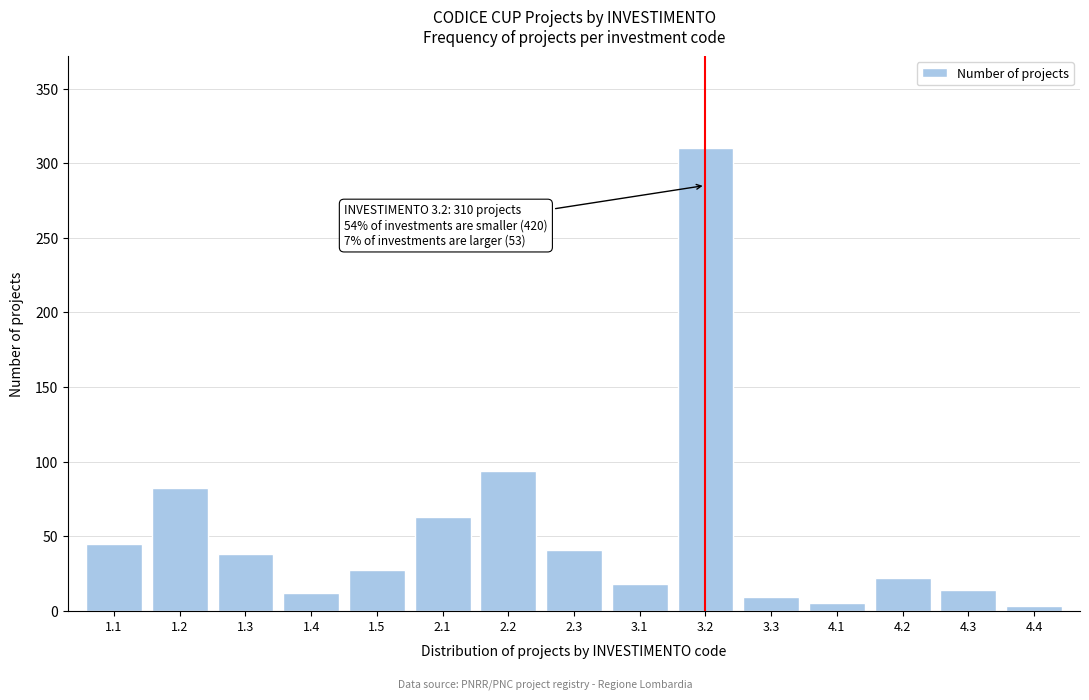

Reading right to left, extract all data points from this chart.

4.4=3	4.3=14	4.2=22	4.1=5	3.3=9	3.2=310	3.1=18	2.3=41	2.2=94	2.1=63	1.5=27	1.4=12	1.3=38	1.2=82	1.1=45